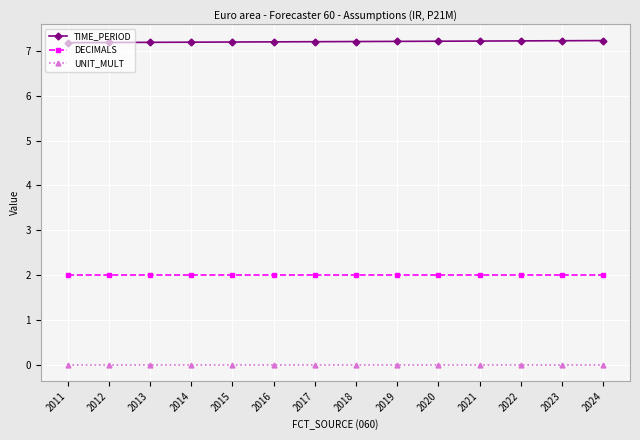

What is the total value across all series at 2024?

9.2